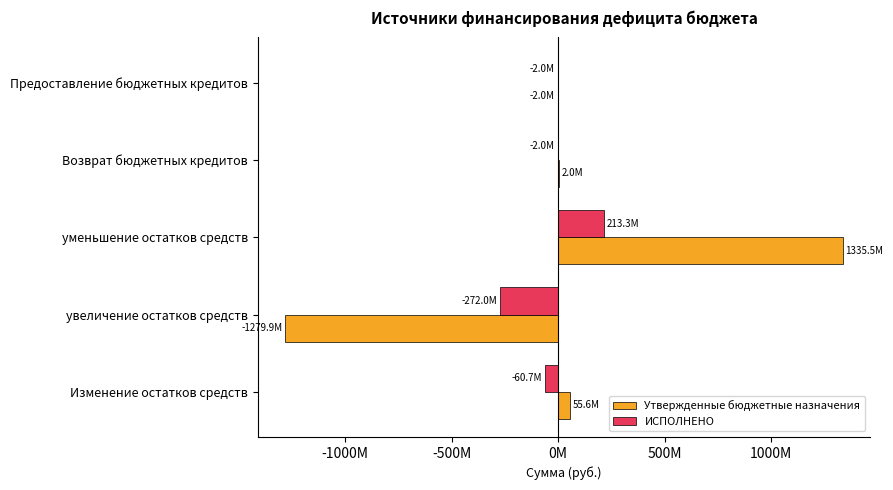

What are all the series names shown in the legend?

Утвержденные бюджетные назначения, ИСПОЛНЕНО